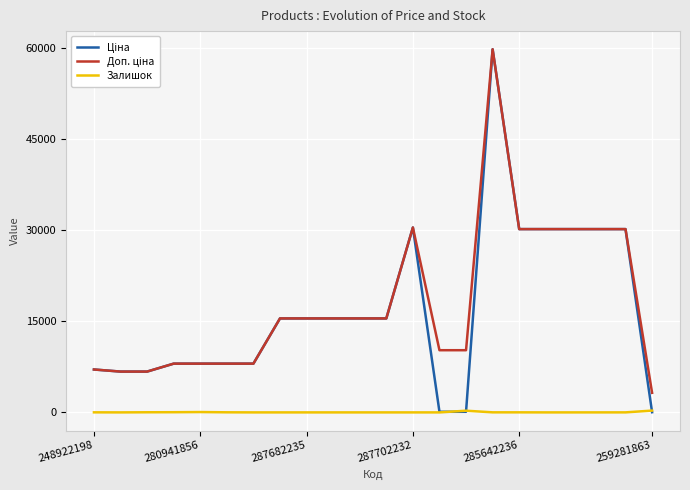

What is the maximum value shown in the chart?

59724.9